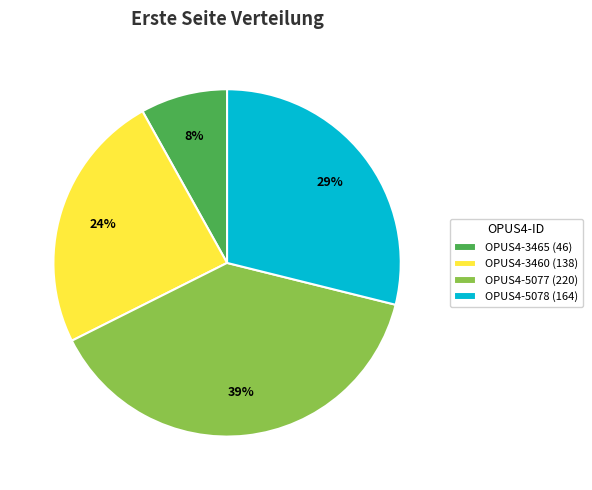

Rank the categories by value from highest to lowest.

OPUS4-5077, OPUS4-5078, OPUS4-3460, OPUS4-3465